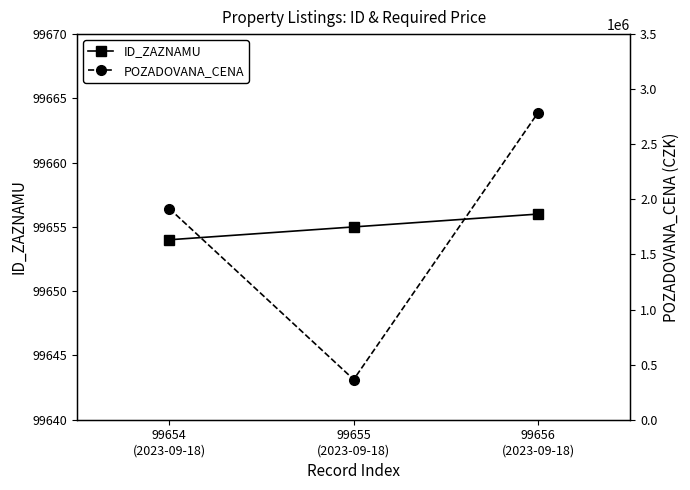

At 99655
(2023-09-18), list the series in order from smallest to largest.

ID_ZAZNAMU, POZADOVANA_CENA